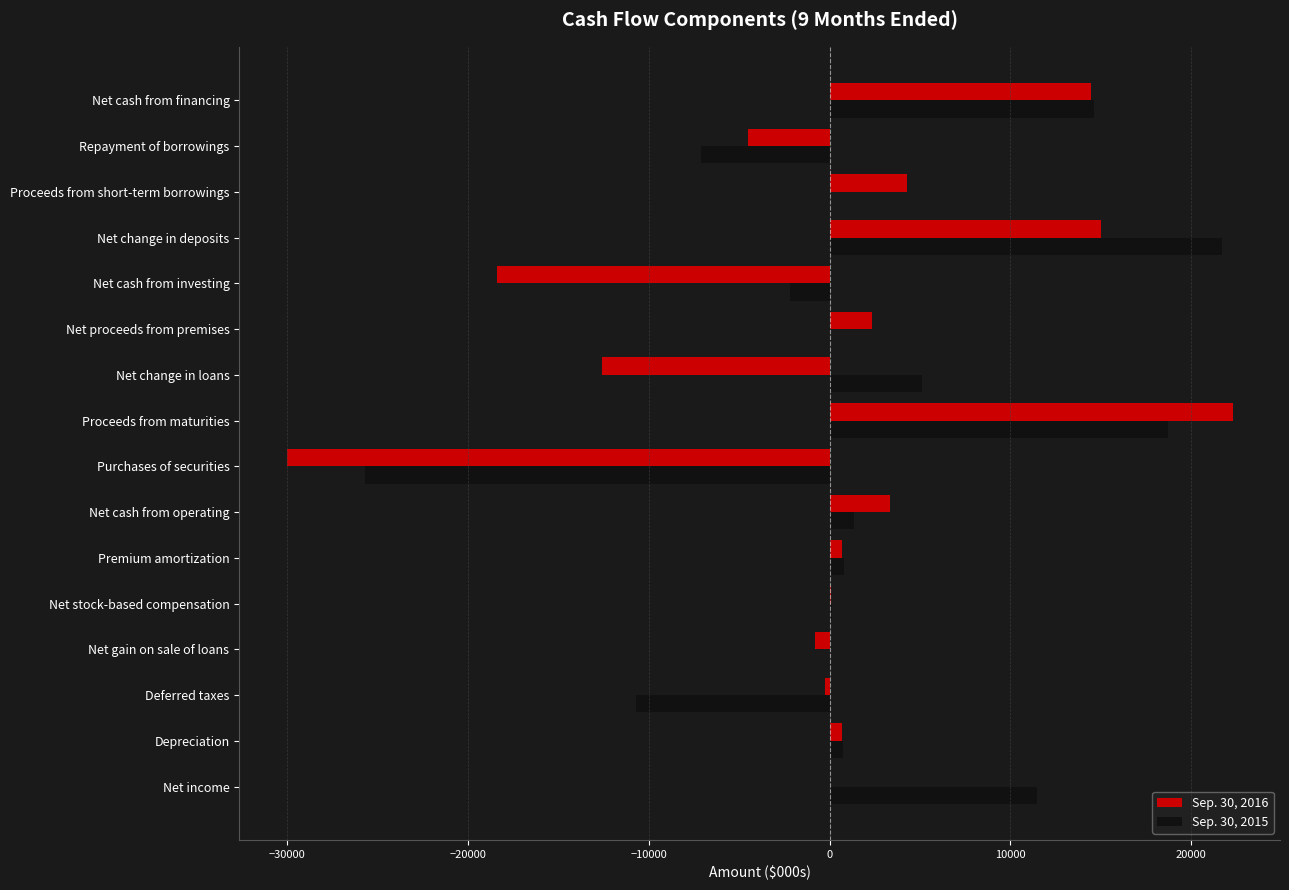

What is the average value of the Sep. 30, 2015 series?

1810